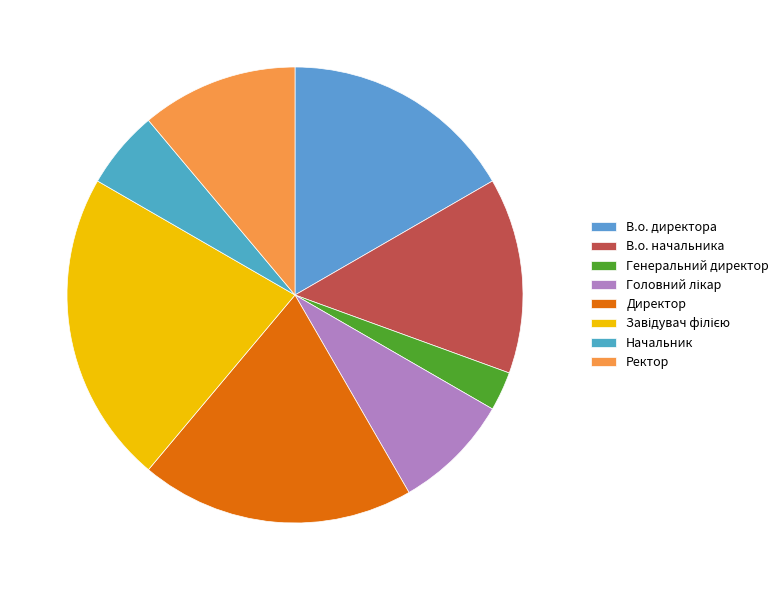

What percentage is the В.о. директора slice, to the nearest percent?

17%